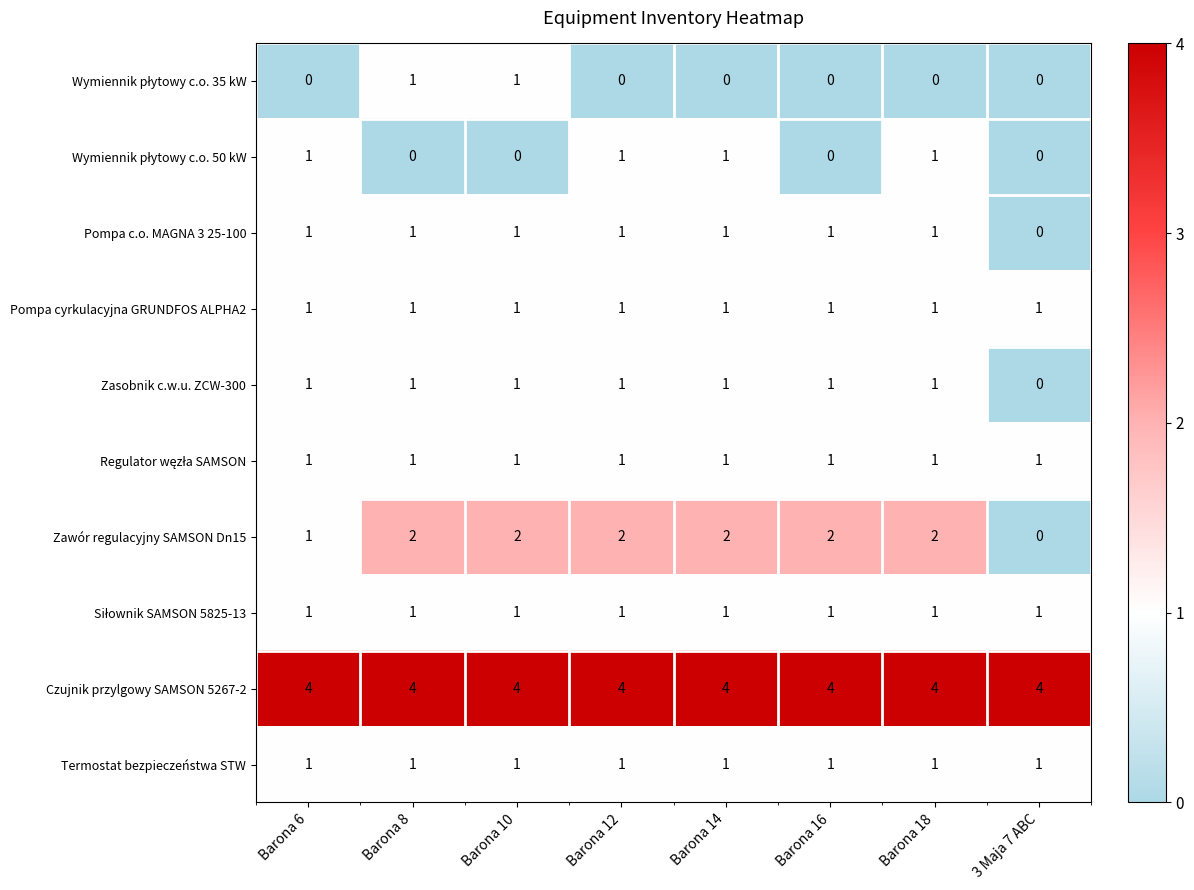

Which series has the largest range (max minus min)?

Zawór regulacyjny SAMSON Dn15